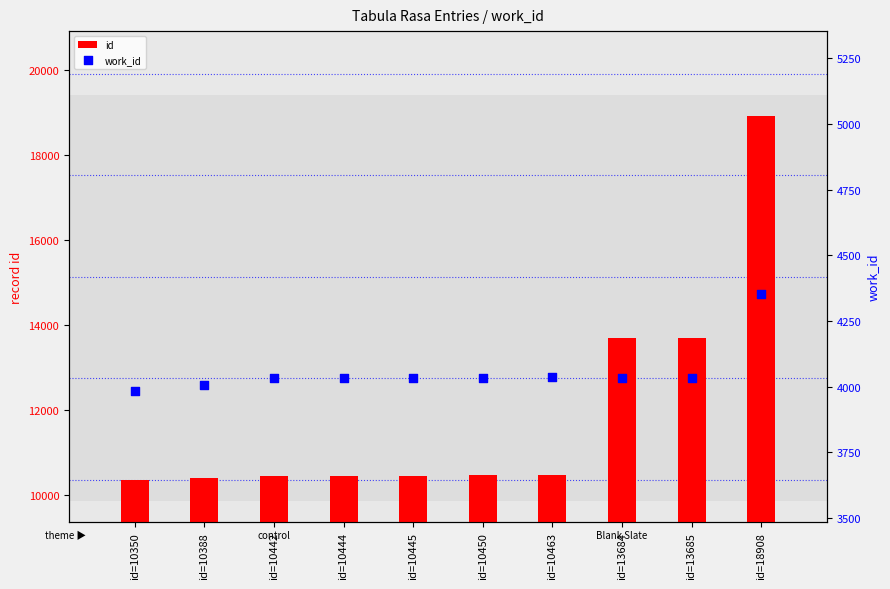

What are all the series names shown in the legend?

id, work_id